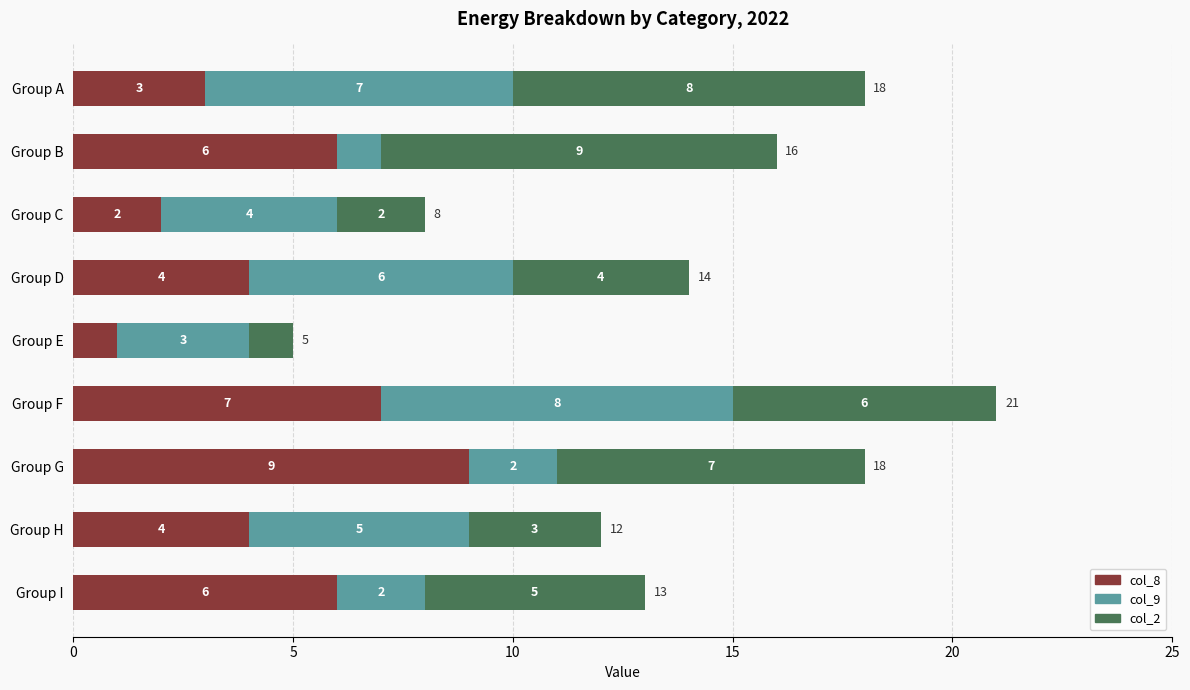

What is the sum of all col_8 values?

42